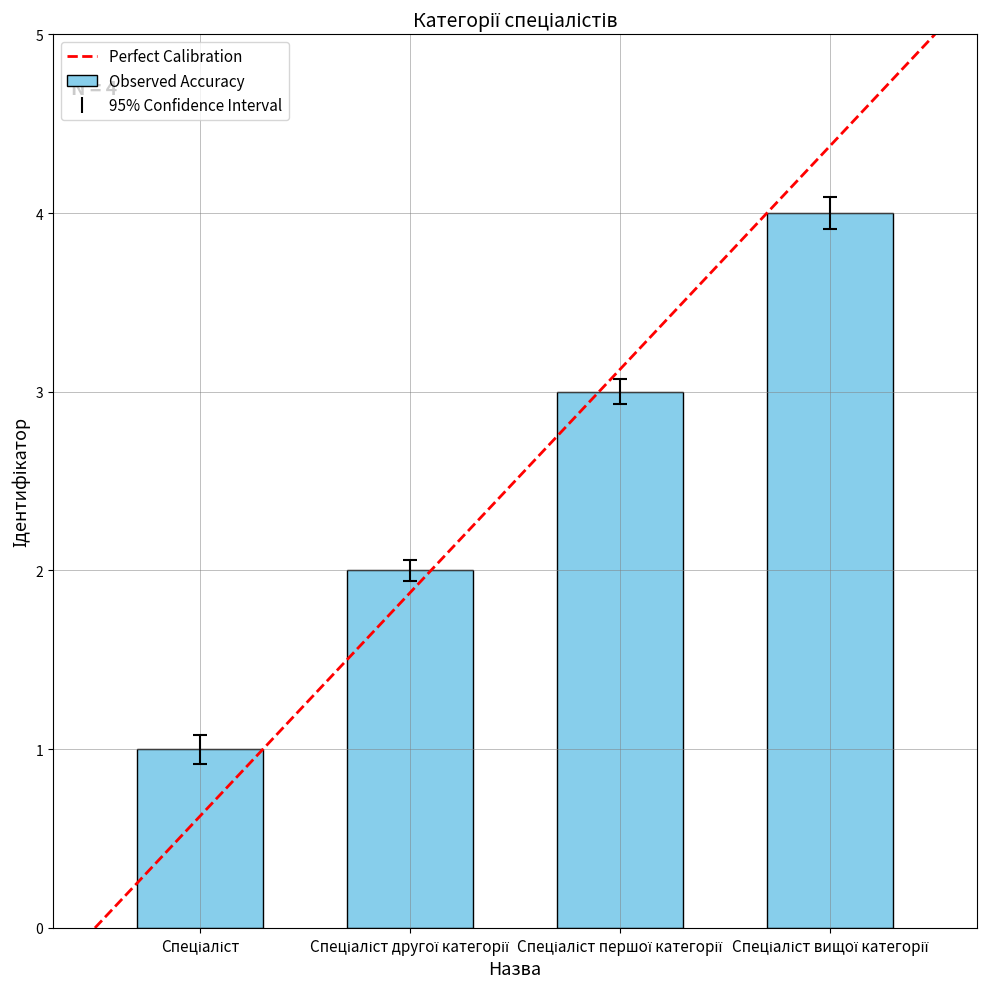

What is the minimum value shown in the chart?

1